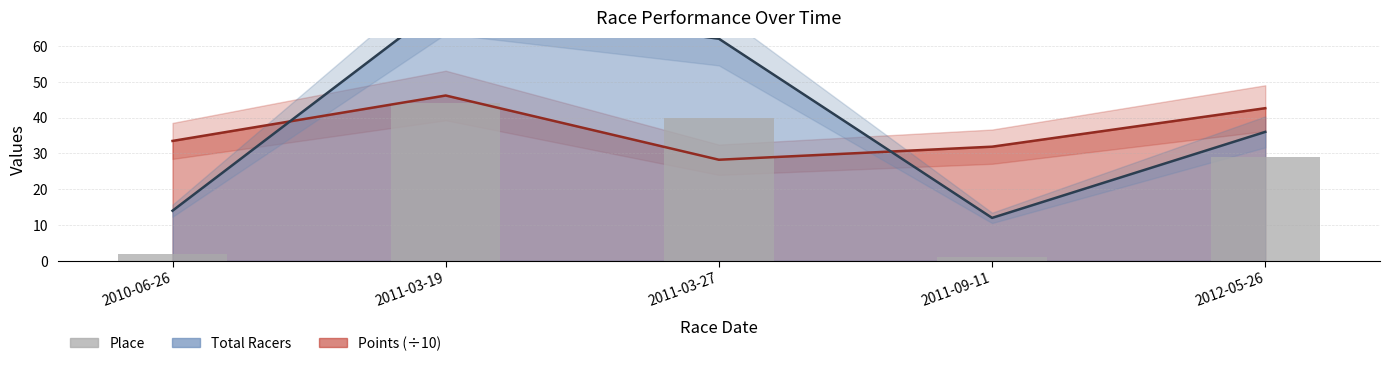

Are the bars horizontal?

No